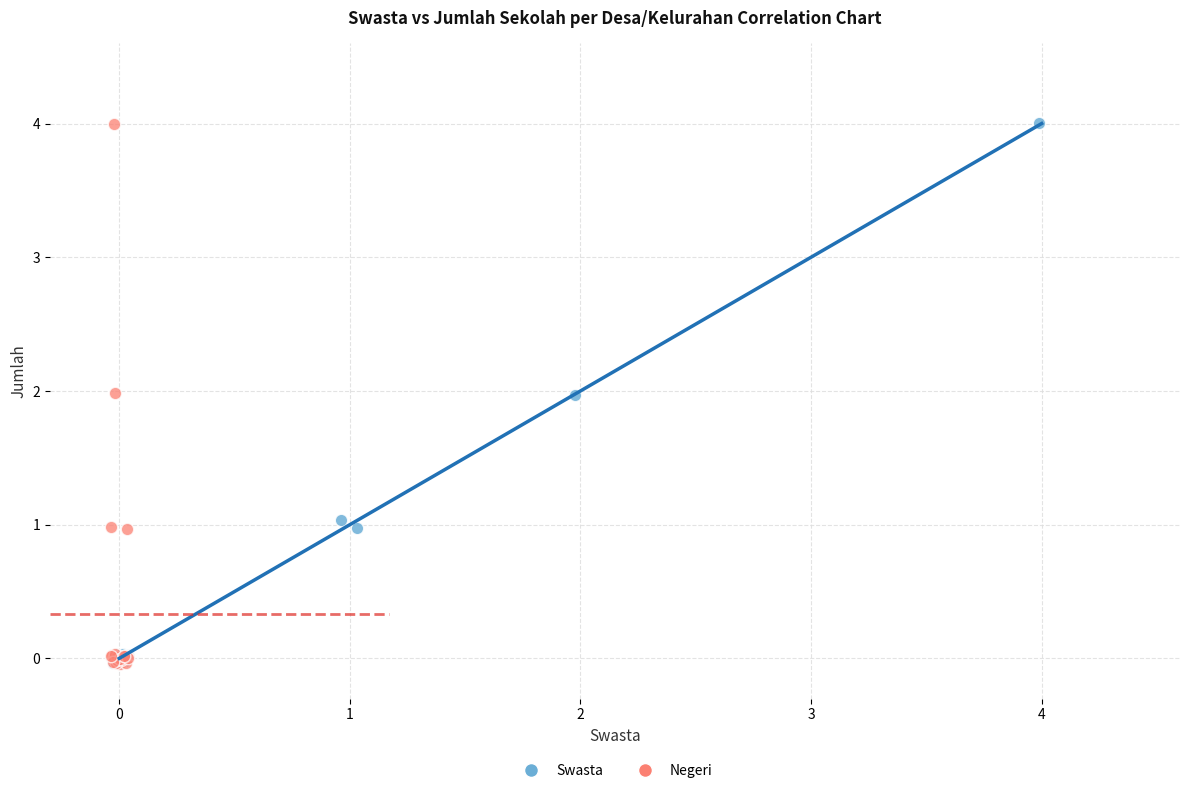

What are all the series names shown in the legend?

Swasta, Negeri